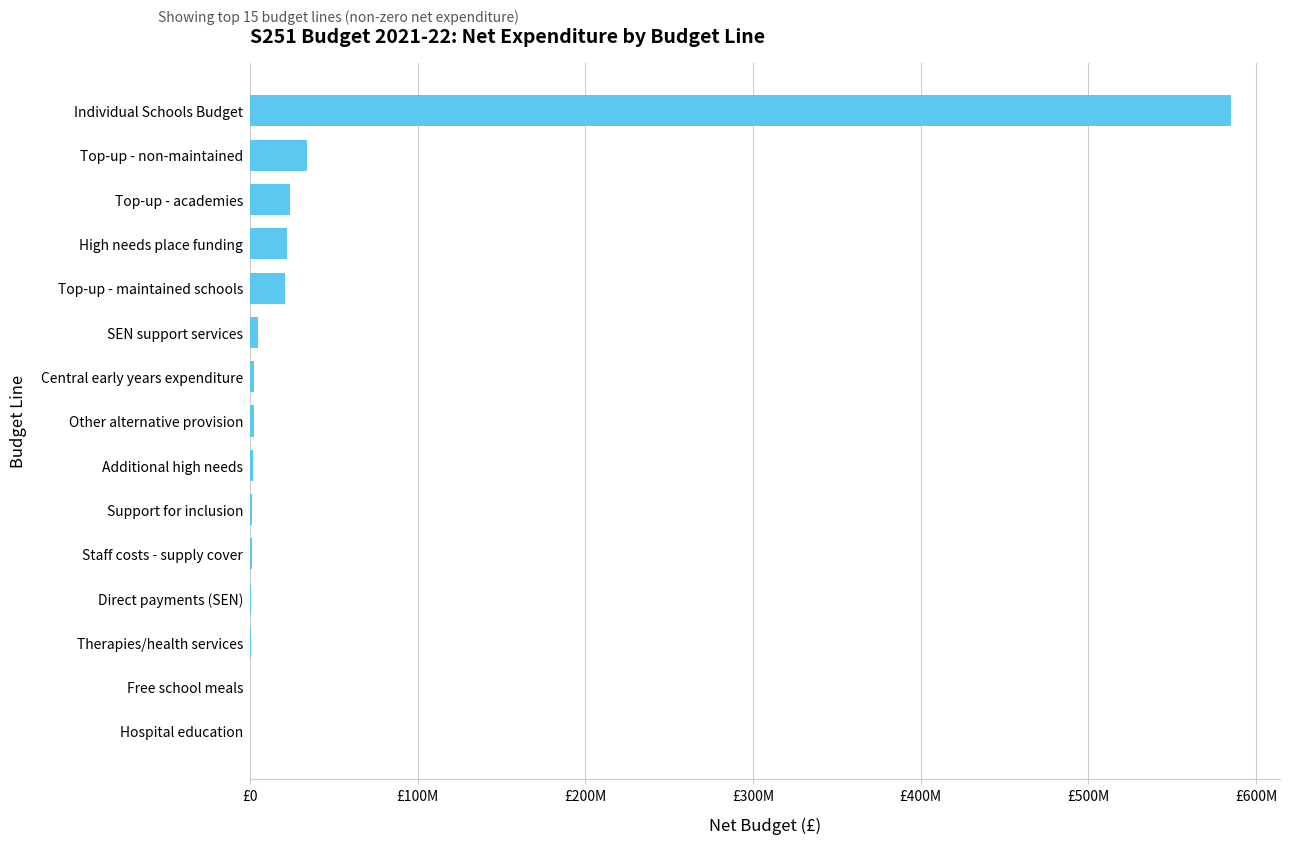

Are the bars horizontal?

Yes